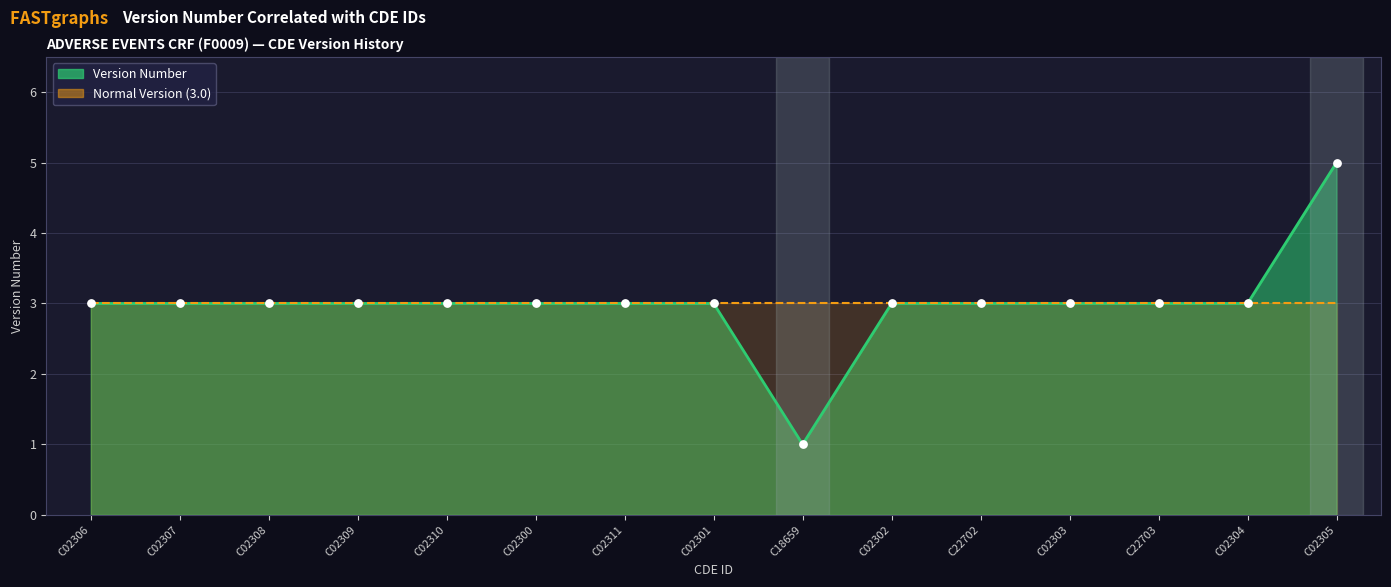

Between C02301 and C02300, which is larger?

C02301